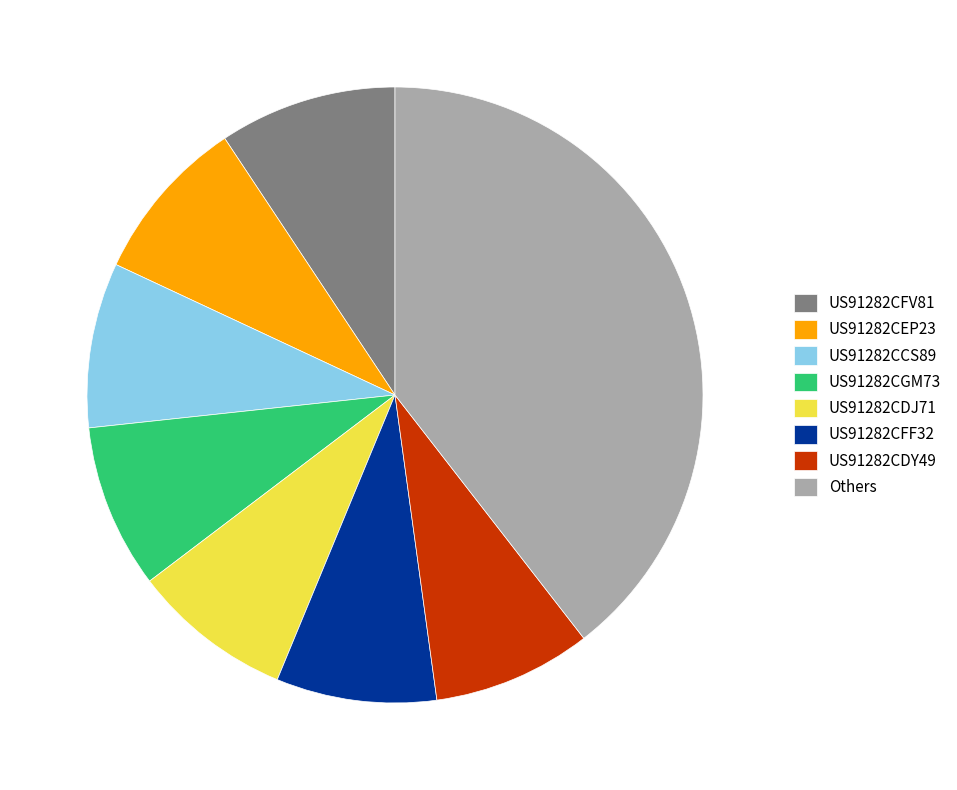

The US91282CDY49 slice represents 8% of the pie. True or false?

True